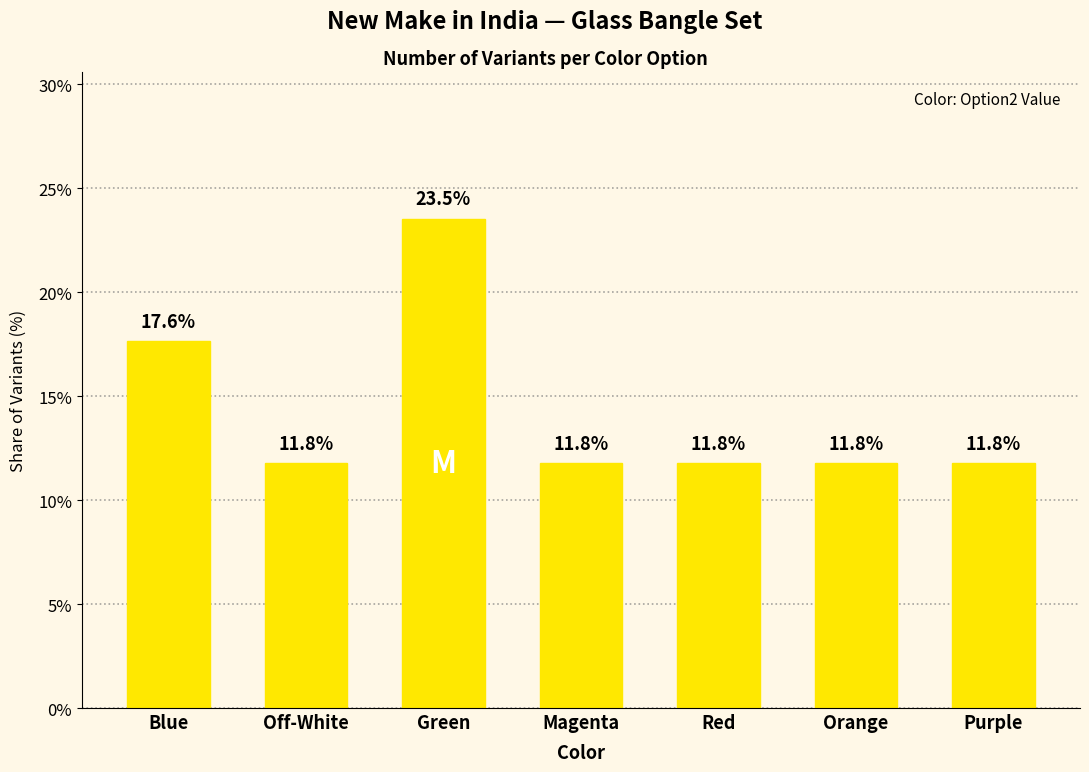

What is the label of the 4th bar from the left?

Magenta